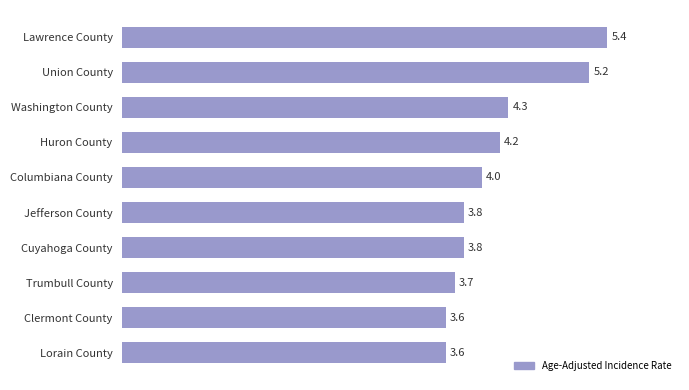

Reading top to bottom, extract all data points from this chart.

Lawrence County=5.4	Union County=5.2	Washington County=4.3	Huron County=4.2	Columbiana County=4.0	Jefferson County=3.8	Cuyahoga County=3.8	Trumbull County=3.7	Clermont County=3.6	Lorain County=3.6